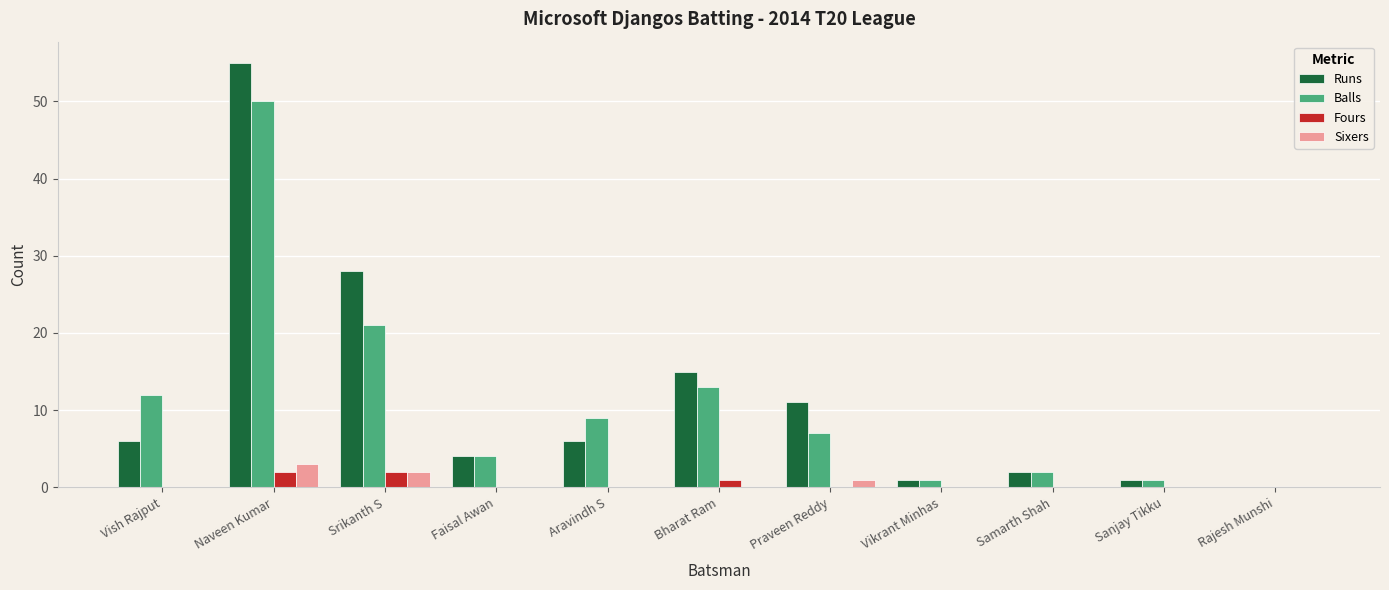

Which label corresponds to the largest value in the chart?

Naveen Kumar